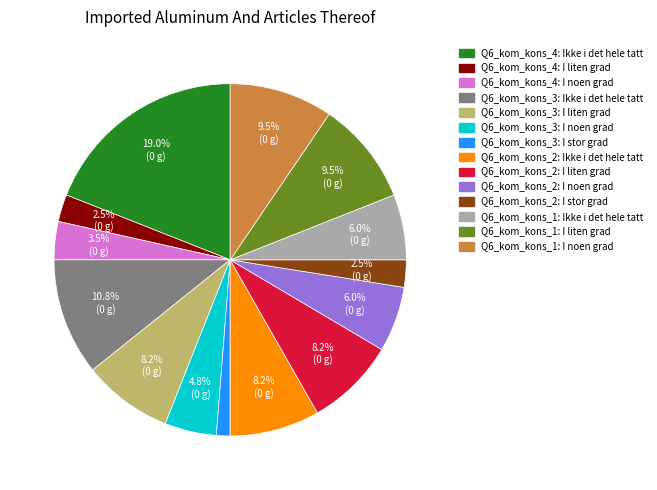

What is the total percentage of Q6_kom_kons_1: I liten grad and Q6_kom_kons_1: I noen grad?

19.0%